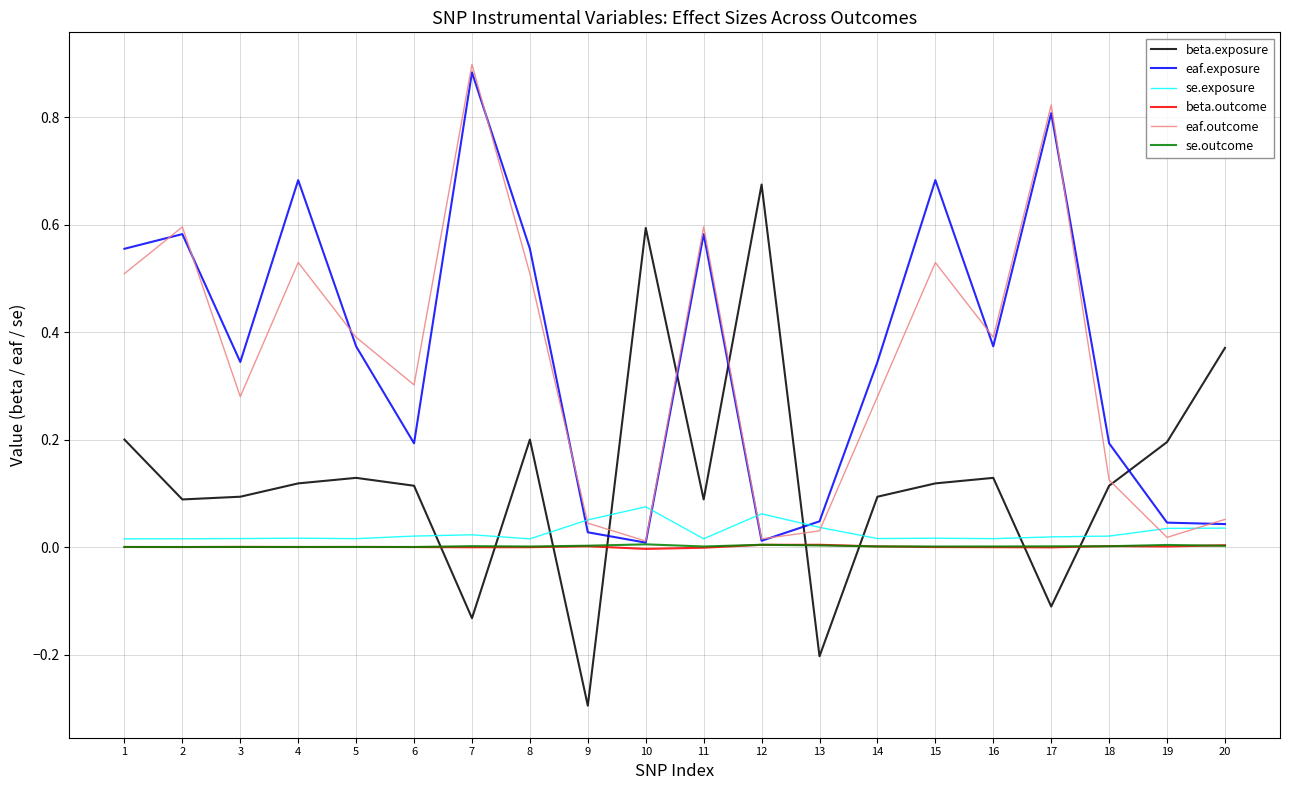

How many times do eaf.exposure and beta.exposure cross each other?

5